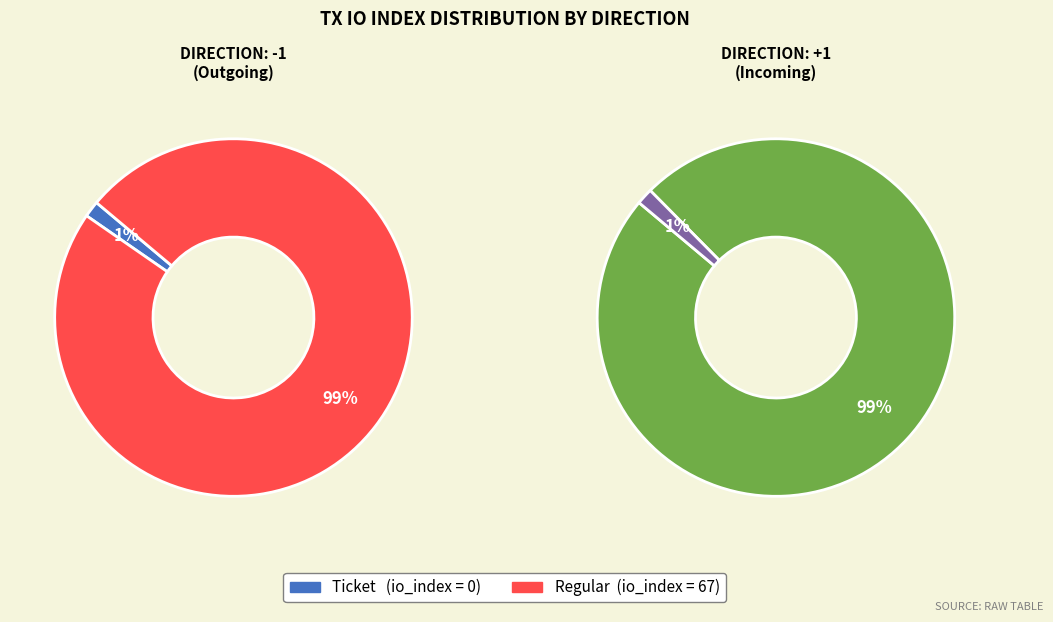

Is Regular (io_index=67) the majority of the pie?

Yes